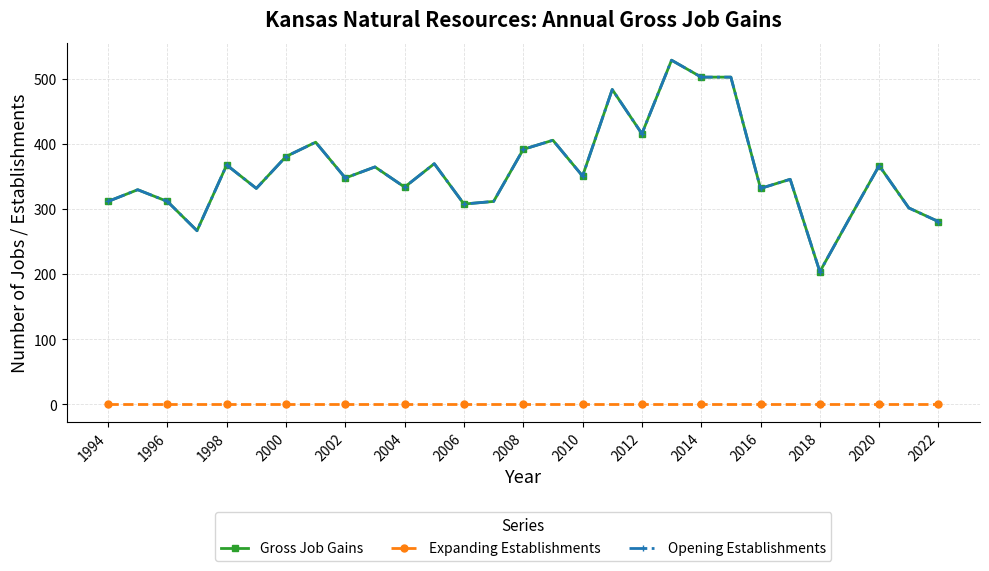

Which label corresponds to the smallest value in the chart?

1994